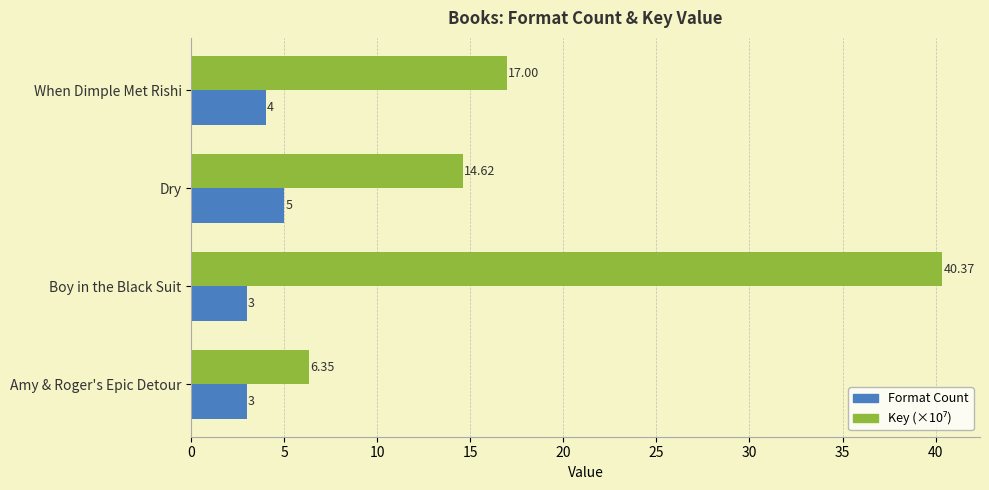

At which category does the chart reach its peak across all series?

Boy in the Black Suit